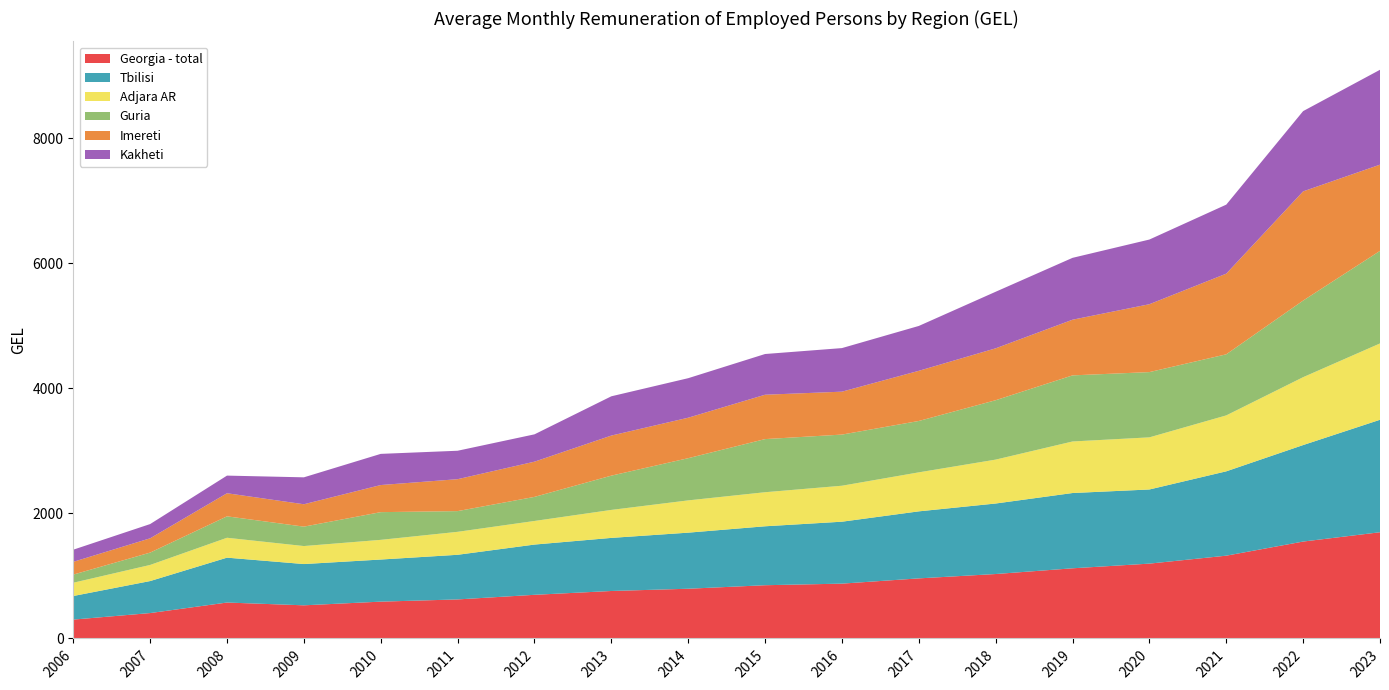

Reading left to right, extract all data points from this chart.

Georgia - total: 301.6	406.0	574.3	529.8	588.6	624.0	697.8	758.9	794.9	851.1	876.4	960.5	1030.1	1121.6	1196.4	1323.5	1549.2	1698.1
Tbilisi: 377.1	511.7	717.6	659.7	673.2	713.6	803.2	848.7	896.5	942.2	990.2	1071.5	1127.3	1203.5	1185.3	1348.4	1542.6	1798.1
Adjara AR: 212.0	257.5	317.9	287.8	314.6	367.1	377.2	447.4	515.9	544.5	575.0	623.5	701.8	824.0	833.3	894.1	1085.2	1220.2
Guria: 130.3	197.6	342.6	310.4	443.0	331.2	385.0	547.9	674.7	849.3	817.7	821.4	949.6	1056.7	1043.3	976.7	1224.8	1479.8
Imereti: 204.0	228.3	369.1	357.8	433.3	510.4	563.0	640.7	647.0	709.3	686.1	801.8	829.5	890.0	1085.2	1289.4	1745.6	1378.4
Kakheti: 194.0	227.7	281.9	430.4	498.2	454.6	437.0	627.8	631.9	651.0	696.6	717.3	904.4	989.0	1034.0	1103.3	1283.2	1516.6